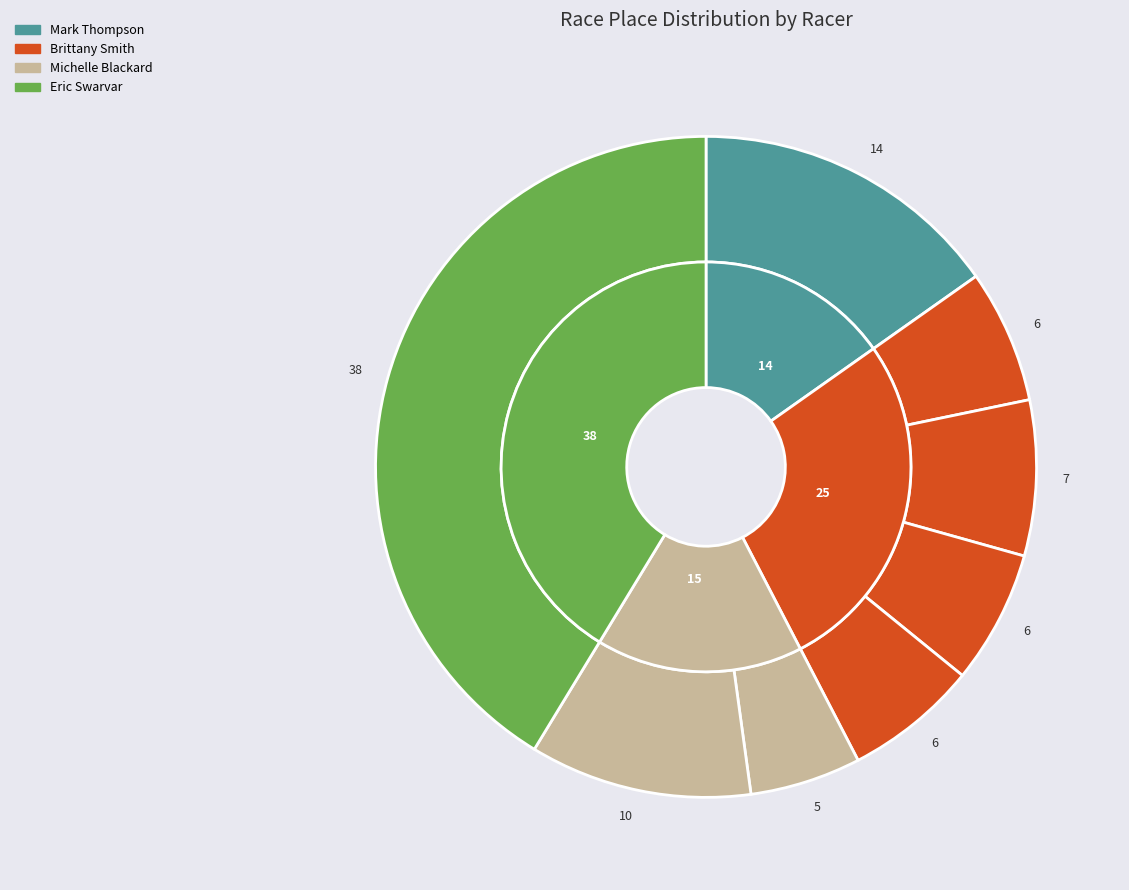

Does any single category account for the majority?

No